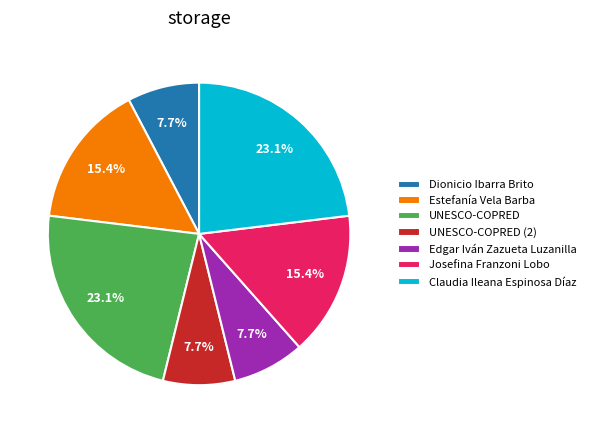

Does UNESCO-COPRED account for over 50% of the chart?

No